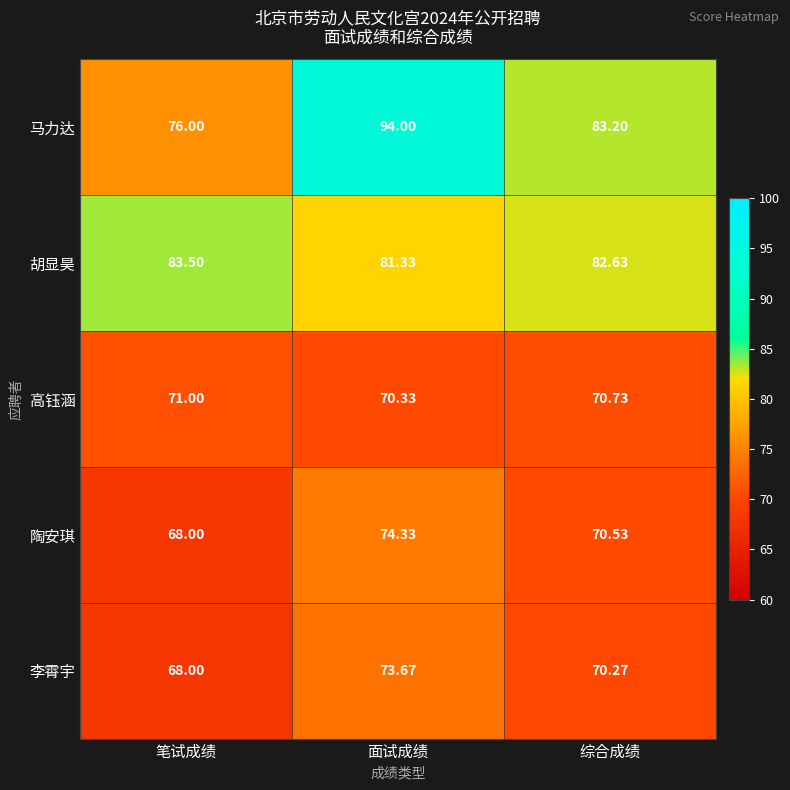

Which series has the widest spread of values?

马力达